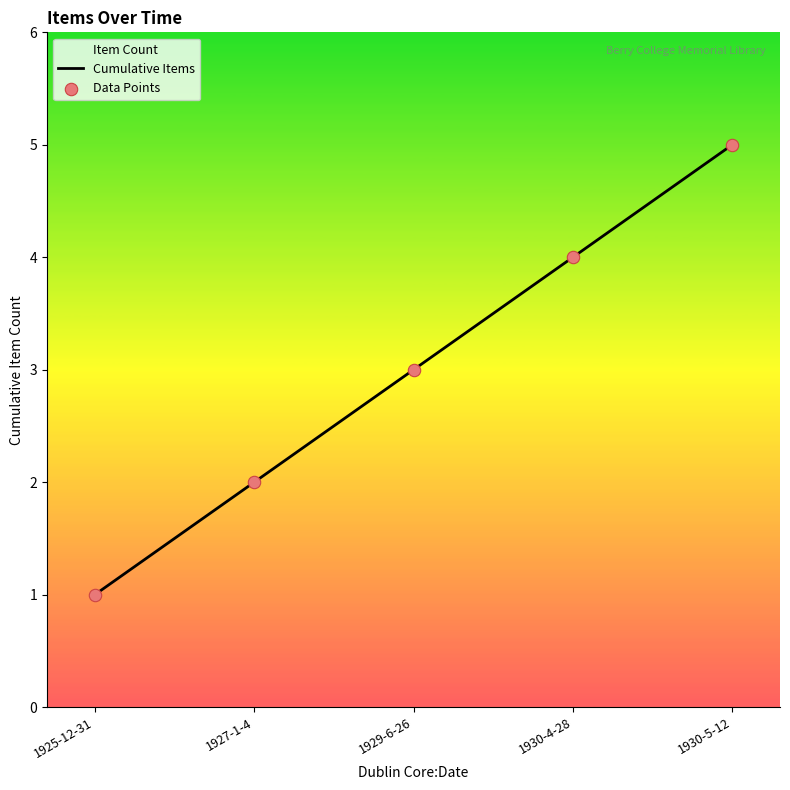

At how many categories does at least one series exceed 4?

1